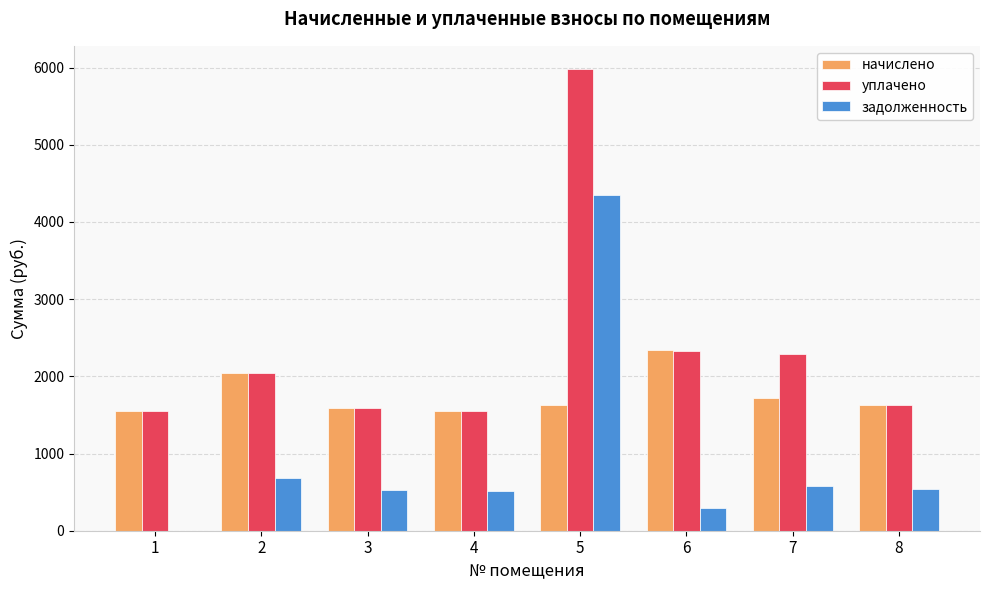

Between 5 and 8, which series saw the biggest shift?

уплачено